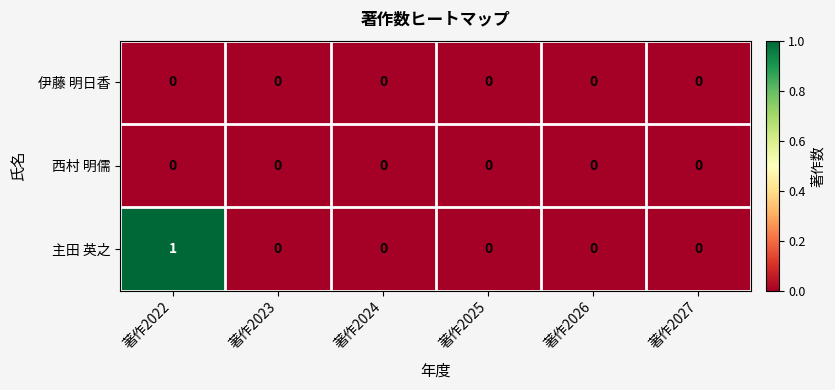

The value of 伊藤 明日香 at 著作2022 is 0. True or false?

True